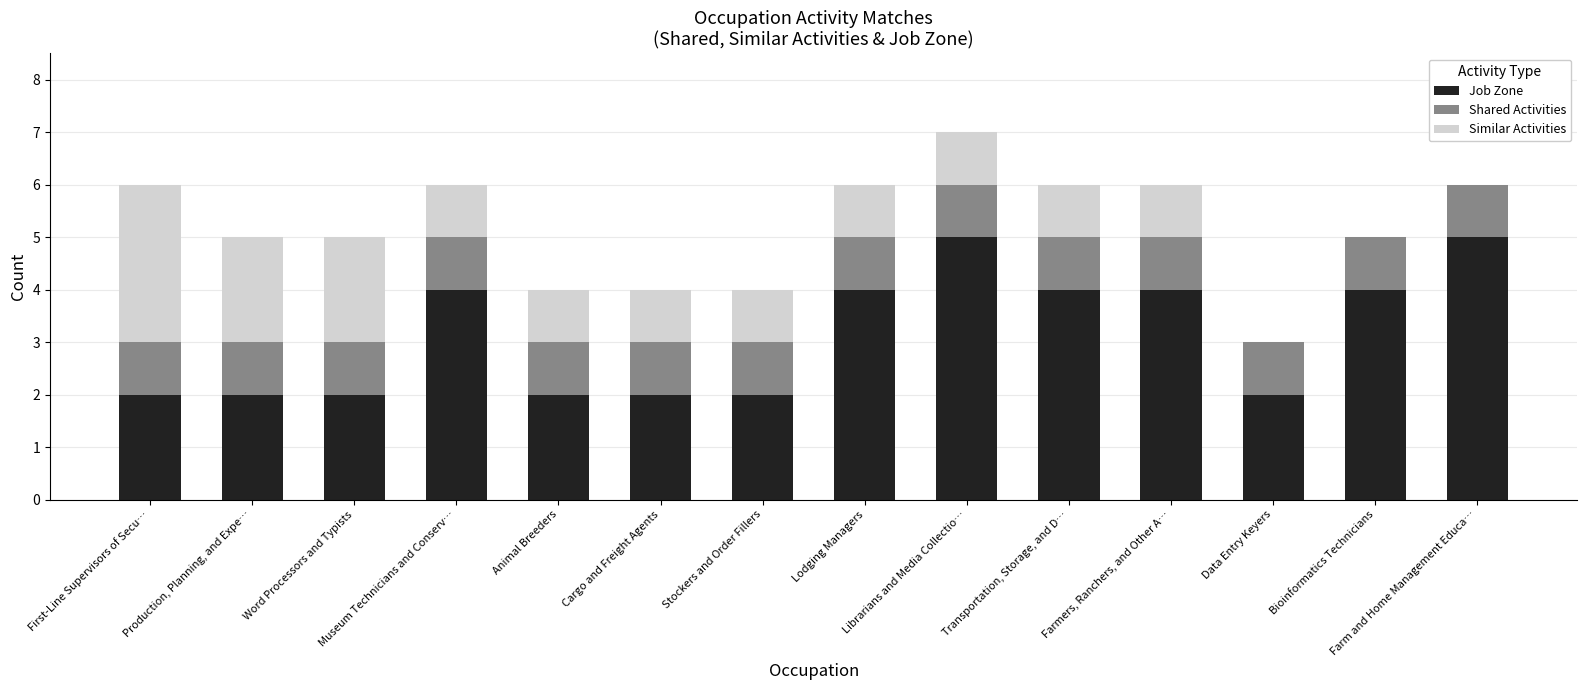

What is the highest value of the Job Zone series?

5